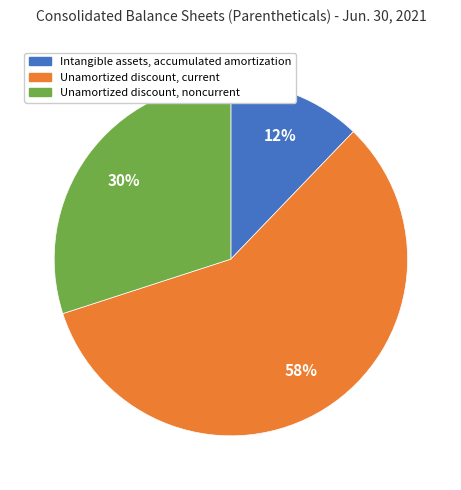

What percentage is the Unamortized discount, current slice, to the nearest percent?

58%